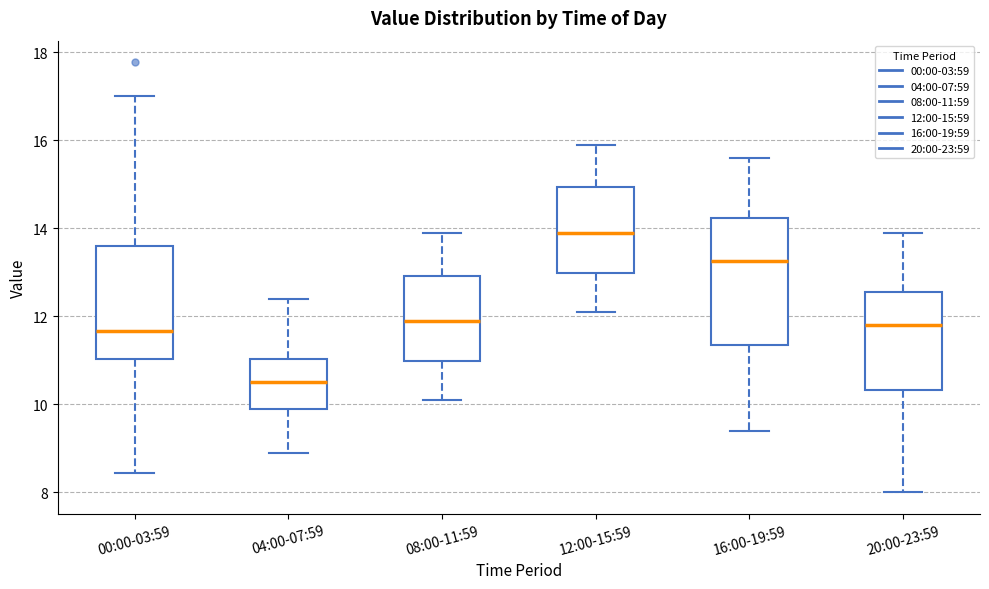

Reading left to right, read every box against the y-axis: the position of its median line, the range the box covers, and the ends of its whiskers. The values are not printed on the chart, so give them approximately, as read against the axis.

00:00-03:59: median 11.6, box 11.0 to 13.6, whiskers 8.4 to 17.0
04:00-07:59: median 10.6, box 10.0 to 11.0, whiskers 9.0 to 12.4
08:00-11:59: median 12.0, box 11.0 to 13.0, whiskers 10.2 to 14.0
12:00-15:59: median 14.0, box 13.0 to 15.0, whiskers 12.2 to 16.0
16:00-19:59: median 13.2, box 11.4 to 14.2, whiskers 9.4 to 15.6
20:00-23:59: median 11.8, box 10.4 to 12.6, whiskers 8.0 to 14.0